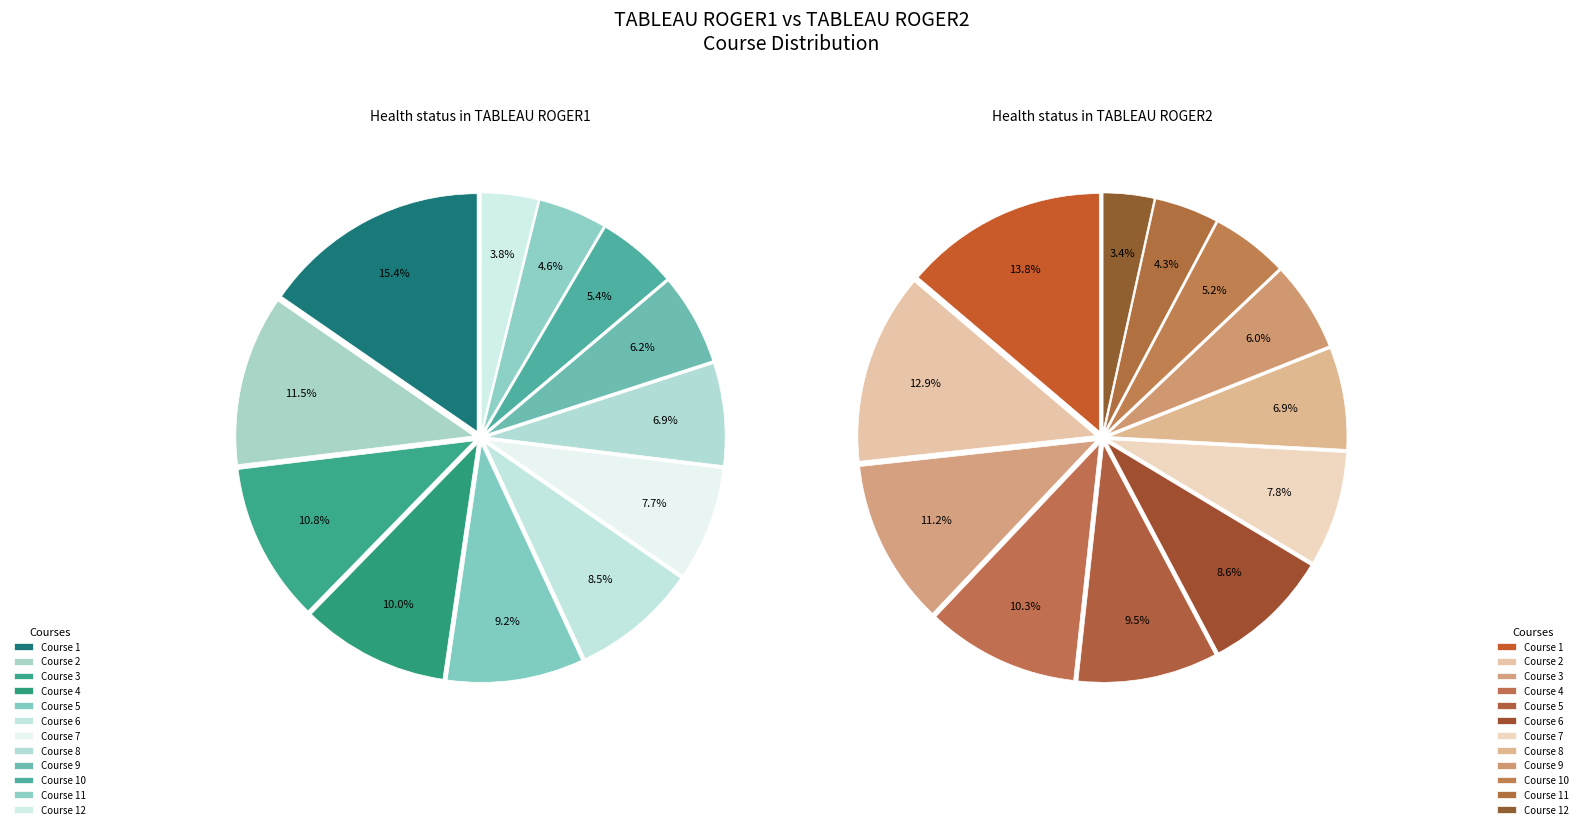

Is it true that Course 2 is 23% of the pie?

False